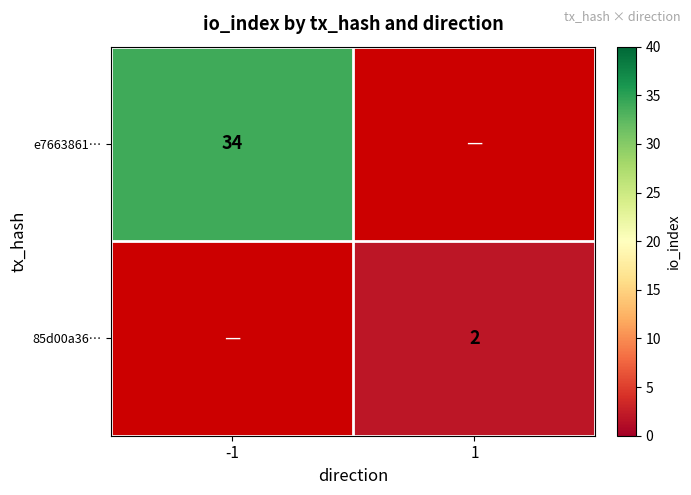

Is it true that e7663861… equals 46 at -1?

False